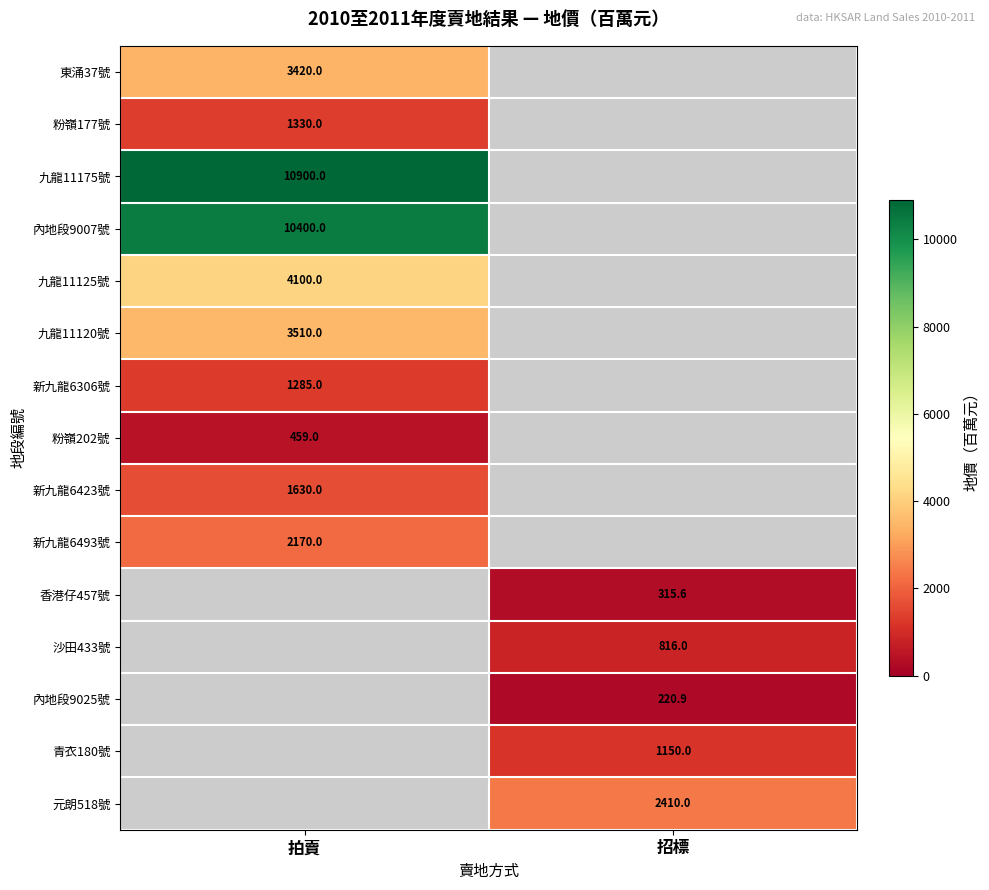

The value of 沙田433號 at 招標 is 537.2. True or false?

False